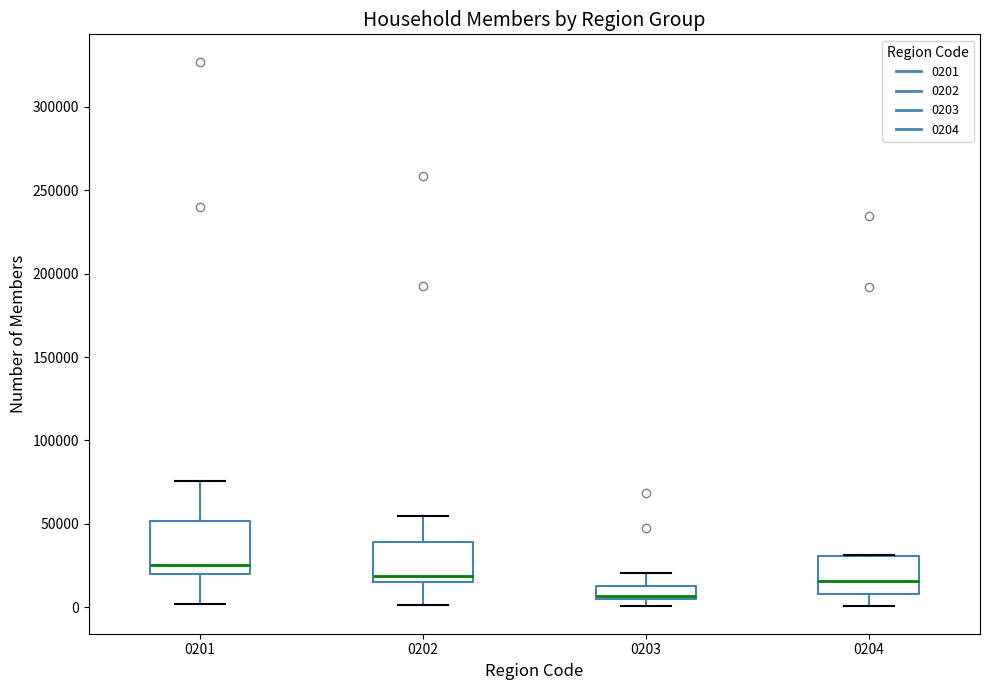

Reading left to right, read every box against the y-axis: the position of its median line, the range the box covers, and the ends of its whiskers. The values are not printed on the chart, so give them approximately, as read against the axis.

0201: median 25000, box 20000 to 50000, whiskers 0 to 75000
0202: median 20000, box 15000 to 40000, whiskers 0 to 55000
0203: median 5000, box 5000 to 15000, whiskers 0 to 20000
0204: median 15000, box 10000 to 30000, whiskers 0 to 30000